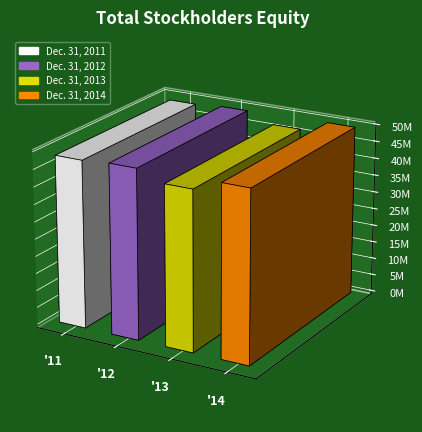

Does the chart contain any negative values?

No